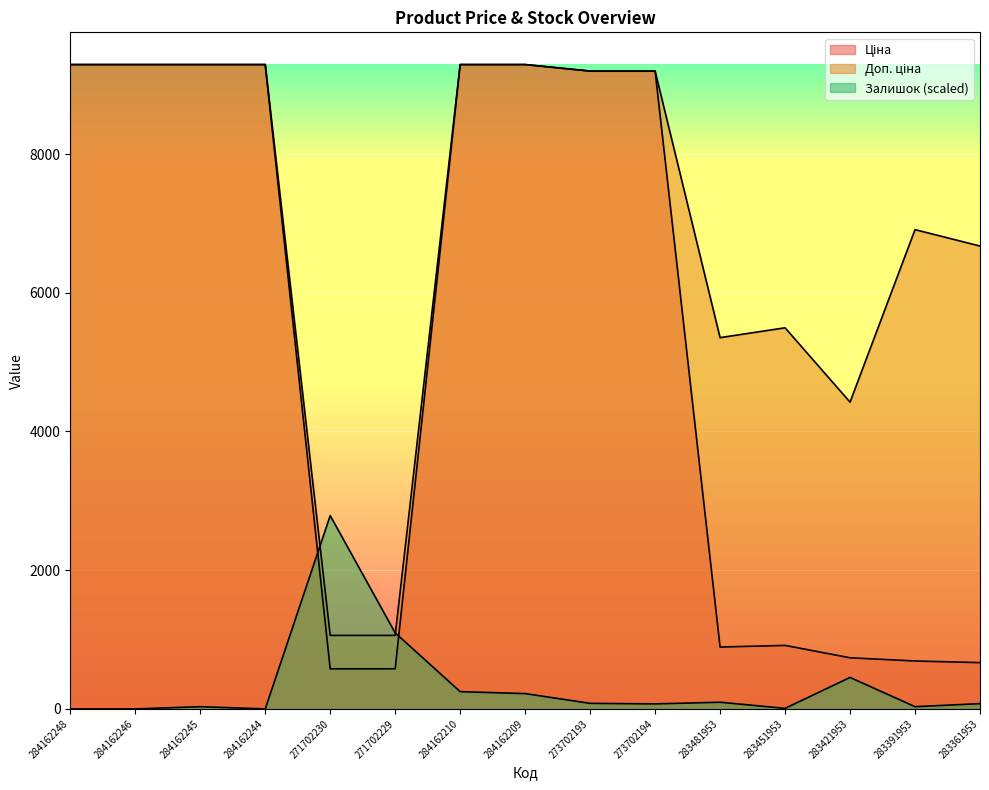

Which category has the lowest value in the Залишок series?

284162248